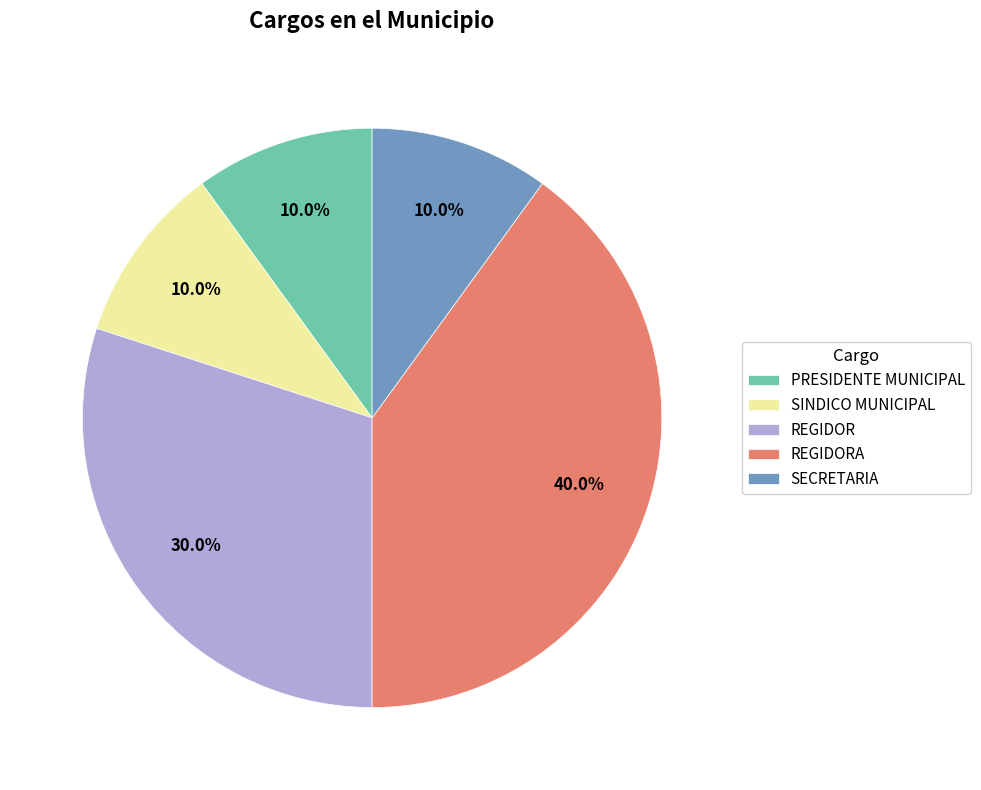

Does any single category account for the majority?

No